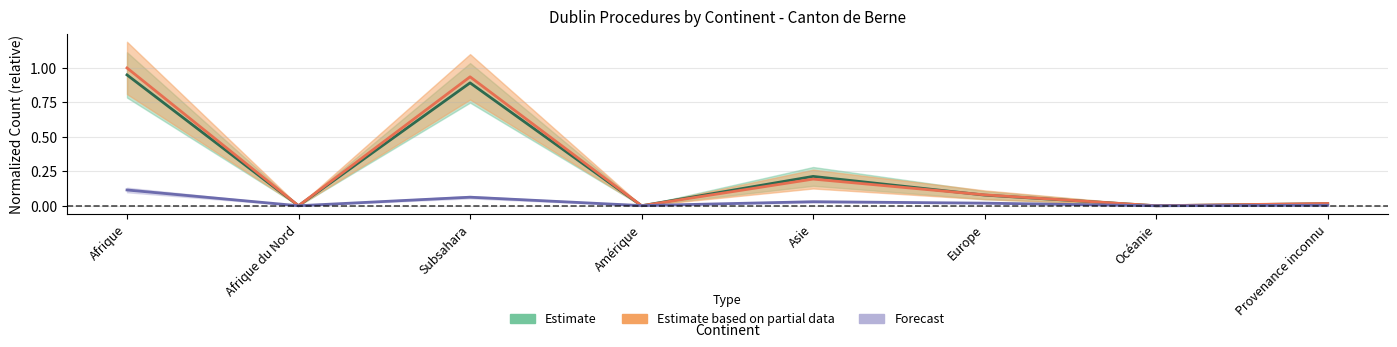

True or false: Consentements (délai expiré incl.) Out has a value of 0.0 at Provenance inconnu.

False